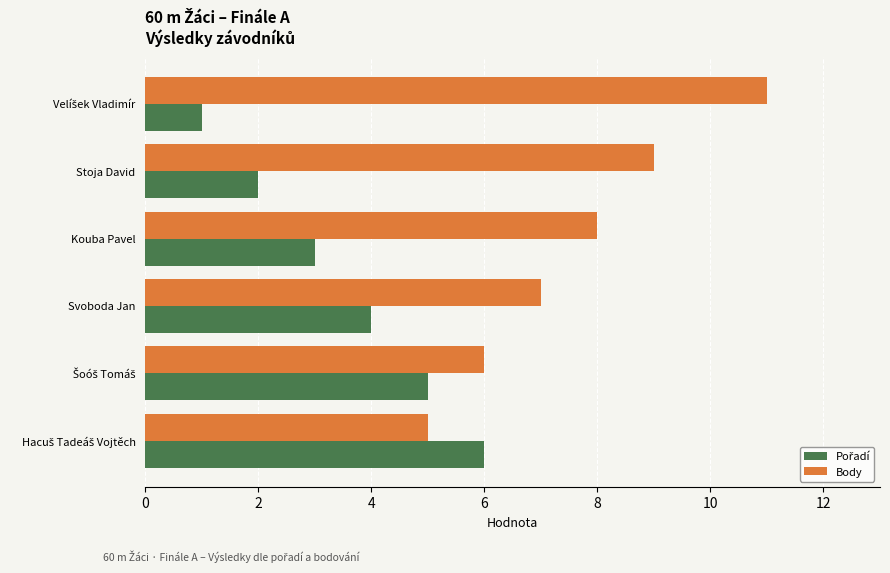

What is the spread (max minus min) of values at Stoja David?

7